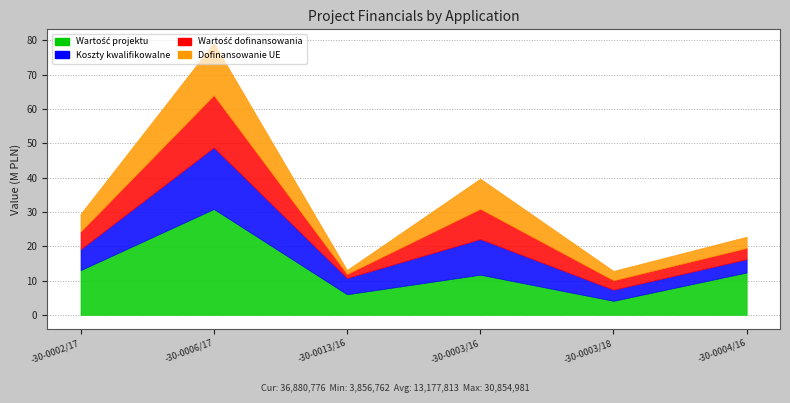

List the labels in order of Wartość projektu value, largest first.

RPWP.01.03.02-30-0006/17, RPWP.01.03.02-30-0002/17, RPWP.01.03.03-30-0004/16, RPWP.01.03.03-30-0003/16, RPWP.01.03.02-30-0013/16, RPWP.01.03.03-30-0003/18